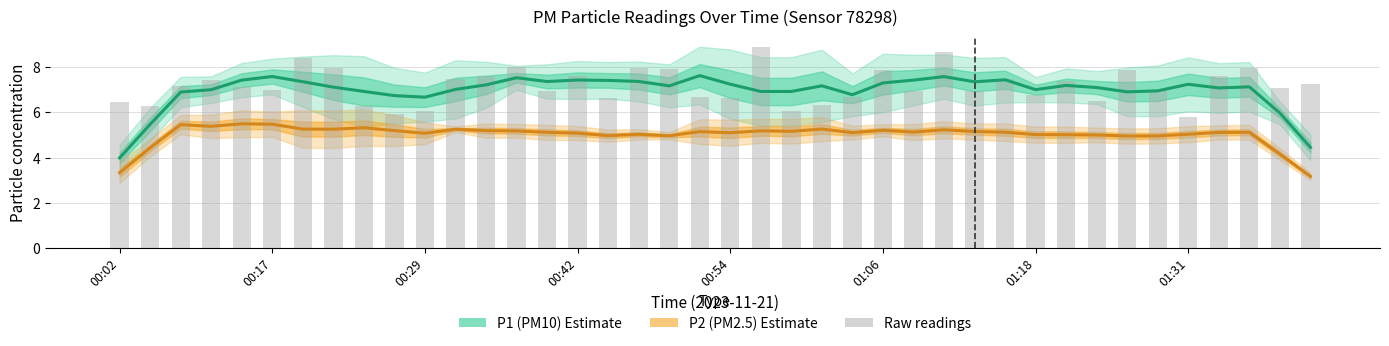

Which series changed the most between 14 and 26?

P1 (PM10)